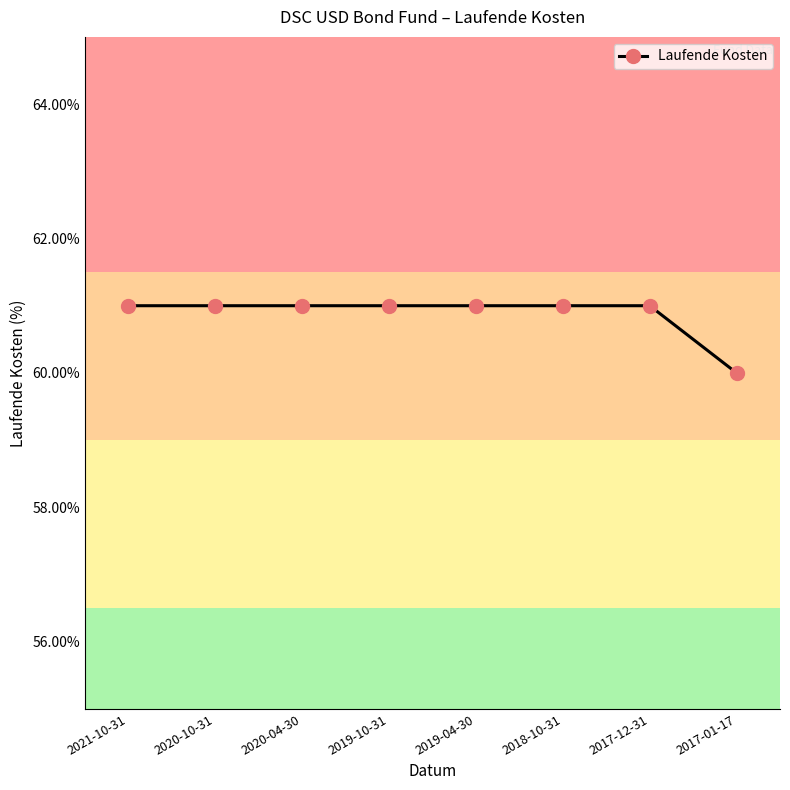

At which category does the chart reach its minimum across all series?

2017-01-17